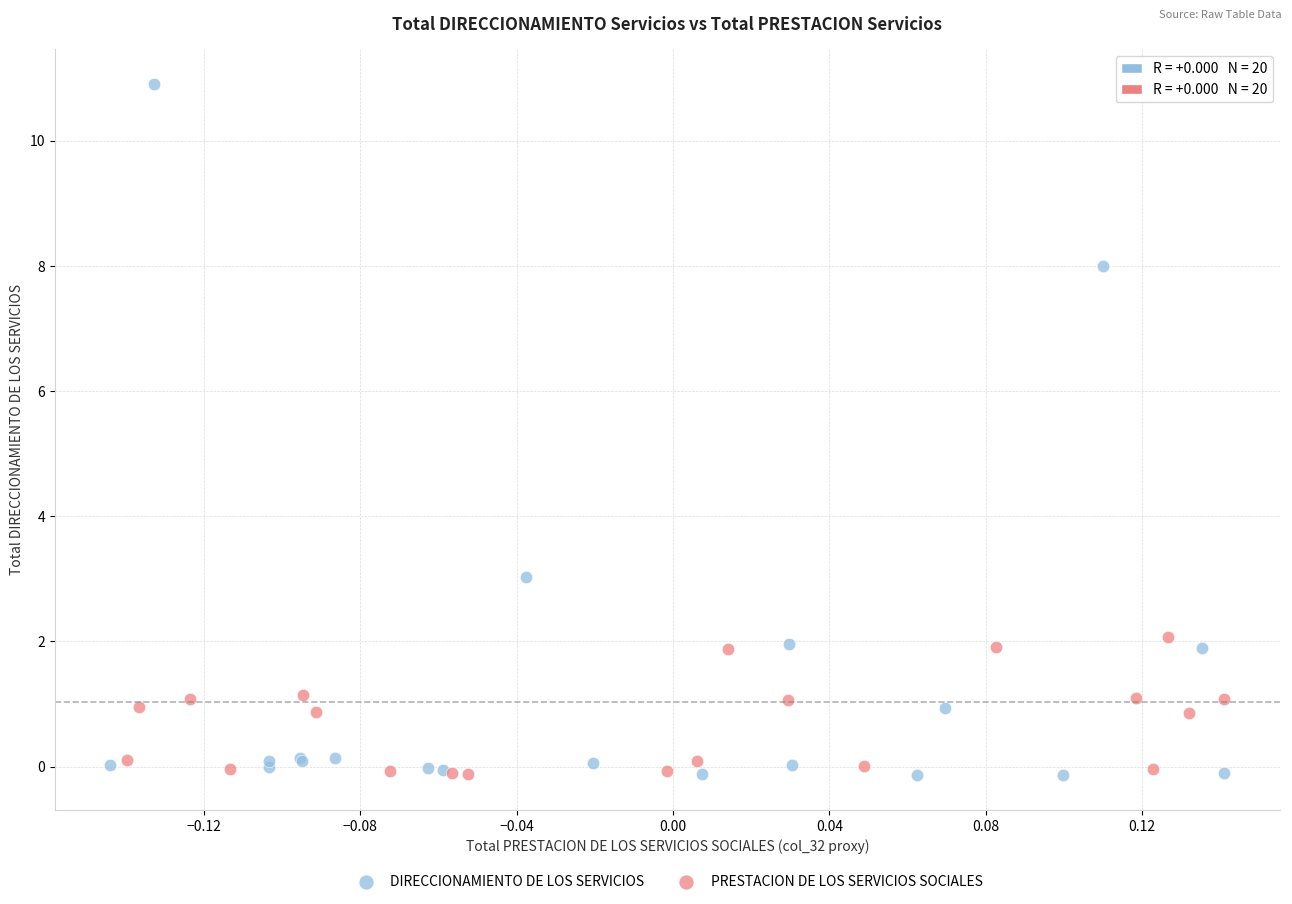

What are all the series names shown in the legend?

DIRECCIONAMIENTO DE LOS SERVICIOS, PRESTACION DE LOS SERVICIOS SOCIALES